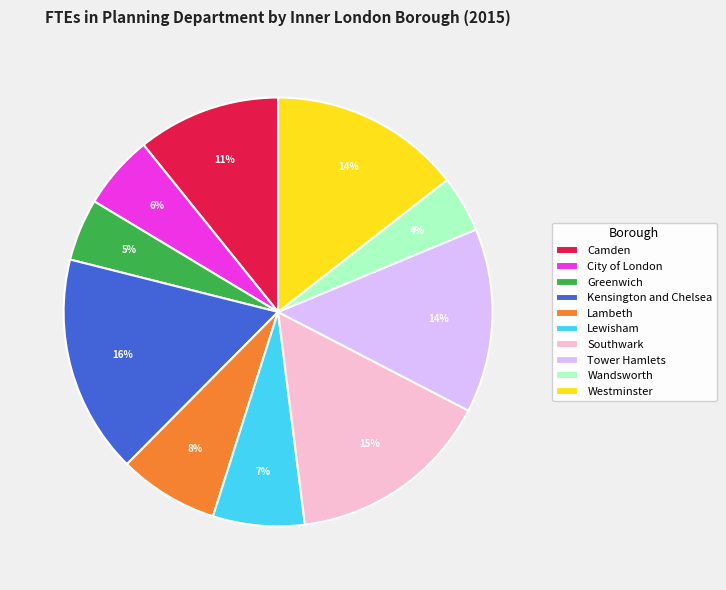

True or false: Westminster accounts for 3% of the total.

False